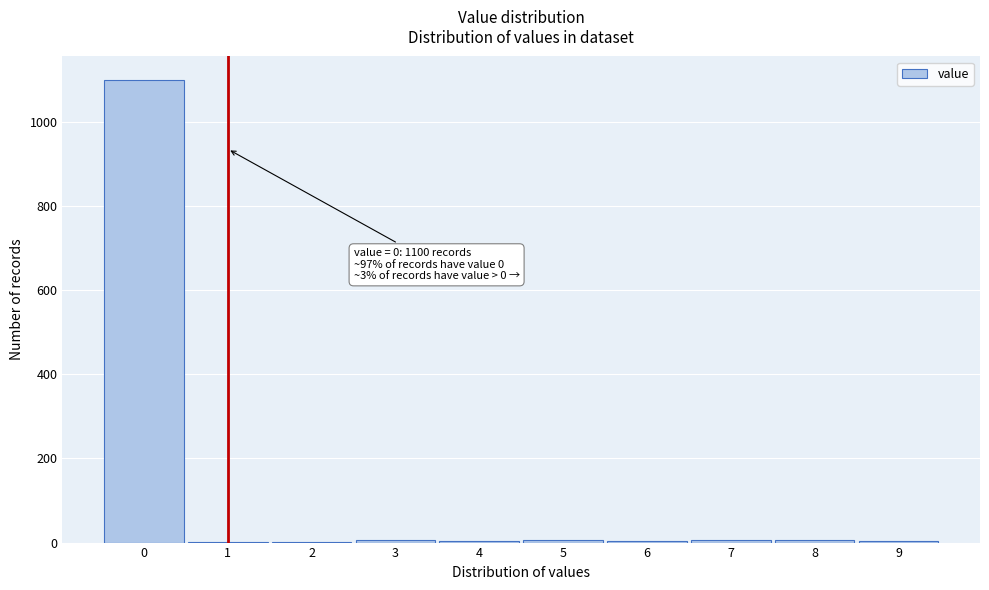

Which range on the x-axis has the tallest bar?

-0.5 to 0.5